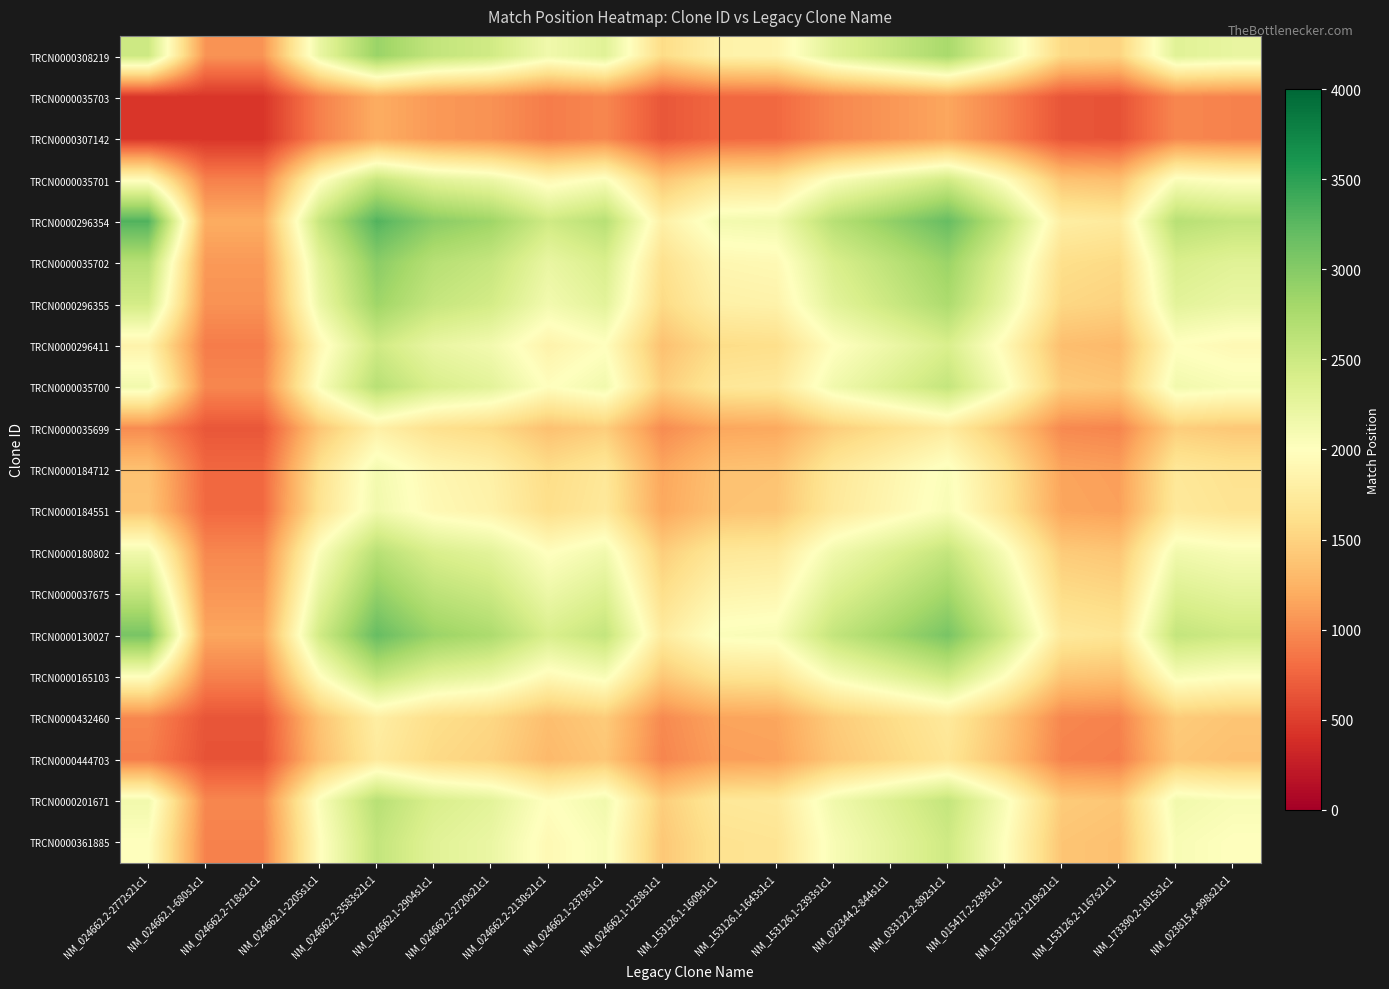

Reading right to left, what are all the values shown in this chart?

TRCN0000308219: NM_023815.4-998s21c1=2233.0	NM_173390.2-1815s1c1=2309.3	NM_153126.2-1167s21c1=1509.2	NM_153126.2-1219s21c1=1551.5	NM_015417.2-239s1c1=2233.0	NM_033122.2-892s1c1=2769.5	NM_022344.2-844s1c1=2535.6	NM_153126.1-2393s1c1=2309.3	NM_153126.1-1643s1c1=1861.2	NM_153126.1-1609s1c1=1838.2	NM_024662.1-1238s1c1=1575.4	NM_024662.1-2379s1c1=2307.7	NM_024662.2-2130s21c1=2147.1	NM_024662.2-2720s21c1=2465.9	NM_024662.1-2904s1c1=2575.6	NM_024662.2-3583s21c1=2869.0	NM_024662.1-2205s1c1=2211.7	NM_024662.2-718s21c1=1044.7	NM_024662.1-680s1c1=1044.7	NM_024662.2-2772s21c1=2492.0
TRCN0000035703: NM_023815.4-998s21c1=936.2	NM_173390.2-1815s1c1=968.2	NM_153126.2-1167s21c1=632.7	NM_153126.2-1219s21c1=650.5	NM_015417.2-239s1c1=936.2	NM_033122.2-892s1c1=1161.1	NM_022344.2-844s1c1=1063.0	NM_153126.1-2393s1c1=968.2	NM_153126.1-1643s1c1=780.3	NM_153126.1-1609s1c1=770.7	NM_024662.1-1238s1c1=660.5	NM_024662.1-2379s1c1=967.5	NM_024662.2-2130s21c1=900.2	NM_024662.2-2720s21c1=1033.8	NM_024662.1-2904s1c1=1079.8	NM_024662.2-3583s21c1=1202.8	NM_024662.1-2205s1c1=927.3	NM_024662.2-718s21c1=438.0	NM_024662.1-680s1c1=438.0	NM_024662.2-2772s21c1=438.0
TRCN0000307142: NM_023815.4-998s21c1=936.2	NM_173390.2-1815s1c1=968.2	NM_153126.2-1167s21c1=632.7	NM_153126.2-1219s21c1=650.5	NM_015417.2-239s1c1=936.2	NM_033122.2-892s1c1=1161.1	NM_022344.2-844s1c1=1063.0	NM_153126.1-2393s1c1=968.2	NM_153126.1-1643s1c1=780.3	NM_153126.1-1609s1c1=770.7	NM_024662.1-1238s1c1=660.5	NM_024662.1-2379s1c1=967.5	NM_024662.2-2130s21c1=900.2	NM_024662.2-2720s21c1=1033.8	NM_024662.1-2904s1c1=1079.8	NM_024662.2-3583s21c1=1202.8	NM_024662.1-2205s1c1=927.3	NM_024662.2-718s21c1=438.0	NM_024662.1-680s1c1=438.0	NM_024662.2-2772s21c1=438.0
TRCN0000035701: NM_023815.4-998s21c1=1981.9	NM_173390.2-1815s1c1=2049.6	NM_153126.2-1167s21c1=1339.5	NM_153126.2-1219s21c1=1377.0	NM_015417.2-239s1c1=1981.9	NM_033122.2-892s1c1=2458.1	NM_022344.2-844s1c1=2250.5	NM_153126.1-2393s1c1=2049.6	NM_153126.1-1643s1c1=1651.8	NM_153126.1-1609s1c1=1631.5	NM_024662.1-1238s1c1=1398.3	NM_024662.1-2379s1c1=2048.2	NM_024662.2-2130s21c1=1905.7	NM_024662.2-2720s21c1=2188.5	NM_024662.1-2904s1c1=2285.9	NM_024662.2-3583s21c1=2546.3	NM_024662.1-2205s1c1=1963.0	NM_024662.2-718s21c1=927.3	NM_024662.1-680s1c1=927.3	NM_024662.2-2772s21c1=1963.0
TRCN0000296354: NM_023815.4-998s21c1=2570.9	NM_173390.2-1815s1c1=2658.7	NM_153126.2-1167s21c1=1737.5	NM_153126.2-1219s21c1=1786.3	NM_015417.2-239s1c1=2570.9	NM_033122.2-892s1c1=3188.5	NM_022344.2-844s1c1=2919.2	NM_153126.1-2393s1c1=2658.7	NM_153126.1-1643s1c1=2142.7	NM_153126.1-1609s1c1=2116.3	NM_024662.1-1238s1c1=1813.8	NM_024662.1-2379s1c1=2656.8	NM_024662.2-2130s21c1=2472.0	NM_024662.2-2720s21c1=2838.9	NM_024662.1-2904s1c1=2965.2	NM_024662.2-3583s21c1=3303.0	NM_024662.1-2205s1c1=2546.3	NM_024662.2-718s21c1=1202.8	NM_024662.1-680s1c1=1202.8	NM_024662.2-2772s21c1=3303.0
TRCN0000035702: NM_023815.4-998s21c1=2308.0	NM_173390.2-1815s1c1=2386.8	NM_153126.2-1167s21c1=1559.8	NM_153126.2-1219s21c1=1603.6	NM_015417.2-239s1c1=2308.0	NM_033122.2-892s1c1=2862.5	NM_022344.2-844s1c1=2620.7	NM_153126.1-2393s1c1=2386.8	NM_153126.1-1643s1c1=1923.6	NM_153126.1-1609s1c1=1899.9	NM_024662.1-1238s1c1=1628.3	NM_024662.1-2379s1c1=2385.1	NM_024662.2-2130s21c1=2219.2	NM_024662.2-2720s21c1=2548.6	NM_024662.1-2904s1c1=2662.0	NM_024662.2-3583s21c1=2965.2	NM_024662.1-2205s1c1=2285.9	NM_024662.2-718s21c1=1079.8	NM_024662.1-680s1c1=1079.8	NM_024662.2-2772s21c1=2662.0
TRCN0000296355: NM_023815.4-998s21c1=2209.6	NM_173390.2-1815s1c1=2285.1	NM_153126.2-1167s21c1=1493.4	NM_153126.2-1219s21c1=1535.3	NM_015417.2-239s1c1=2209.6	NM_033122.2-892s1c1=2740.5	NM_022344.2-844s1c1=2509.0	NM_153126.1-2393s1c1=2285.1	NM_153126.1-1643s1c1=1841.6	NM_153126.1-1609s1c1=1819.0	NM_024662.1-1238s1c1=1558.9	NM_024662.1-2379s1c1=2283.5	NM_024662.2-2130s21c1=2124.6	NM_024662.2-2720s21c1=2440.0	NM_024662.1-2904s1c1=2548.6	NM_024662.2-3583s21c1=2838.9	NM_024662.1-2205s1c1=2188.5	NM_024662.2-718s21c1=1033.8	NM_024662.1-680s1c1=1033.8	NM_024662.2-2772s21c1=2440.0
TRCN0000296411: NM_023815.4-998s21c1=1924.0	NM_173390.2-1815s1c1=1989.7	NM_153126.2-1167s21c1=1300.3	NM_153126.2-1219s21c1=1336.8	NM_015417.2-239s1c1=1924.0	NM_033122.2-892s1c1=2386.3	NM_022344.2-844s1c1=2184.7	NM_153126.1-2393s1c1=1989.7	NM_153126.1-1643s1c1=1603.6	NM_153126.1-1609s1c1=1583.9	NM_024662.1-1238s1c1=1357.4	NM_024662.1-2379s1c1=1988.3	NM_024662.2-2130s21c1=1850.0	NM_024662.2-2720s21c1=2124.6	NM_024662.1-2904s1c1=2219.2	NM_024662.2-3583s21c1=2472.0	NM_024662.1-2205s1c1=1905.7	NM_024662.2-718s21c1=900.2	NM_024662.1-680s1c1=900.2	NM_024662.2-2772s21c1=1850.0
TRCN0000035700: NM_023815.4-998s21c1=2067.9	NM_173390.2-1815s1c1=2138.5	NM_153126.2-1167s21c1=1397.6	NM_153126.2-1219s21c1=1436.8	NM_015417.2-239s1c1=2067.9	NM_033122.2-892s1c1=2564.7	NM_022344.2-844s1c1=2348.1	NM_153126.1-2393s1c1=2138.5	NM_153126.1-1643s1c1=1723.5	NM_153126.1-1609s1c1=1702.3	NM_024662.1-1238s1c1=1458.9	NM_024662.1-2379s1c1=2137.0	NM_024662.2-2130s21c1=1988.3	NM_024662.2-2720s21c1=2283.5	NM_024662.1-2904s1c1=2385.1	NM_024662.2-3583s21c1=2656.8	NM_024662.1-2205s1c1=2048.2	NM_024662.2-718s21c1=967.5	NM_024662.1-680s1c1=967.5	NM_024662.2-2772s21c1=2137.0
TRCN0000035699: NM_023815.4-998s21c1=1411.7	NM_173390.2-1815s1c1=1459.9	NM_153126.2-1167s21c1=954.1	NM_153126.2-1219s21c1=980.9	NM_015417.2-239s1c1=1411.7	NM_033122.2-892s1c1=1750.9	NM_022344.2-844s1c1=1603.0	NM_153126.1-2393s1c1=1459.9	NM_153126.1-1643s1c1=1176.6	NM_153126.1-1609s1c1=1162.1	NM_024662.1-1238s1c1=996.0	NM_024662.1-2379s1c1=1458.9	NM_024662.2-2130s21c1=1357.4	NM_024662.2-2720s21c1=1558.9	NM_024662.1-2904s1c1=1628.3	NM_024662.2-3583s21c1=1813.8	NM_024662.1-2205s1c1=1398.3	NM_024662.2-718s21c1=660.5	NM_024662.1-680s1c1=660.5	NM_024662.2-2772s21c1=996.0
TRCN0000184712: NM_023815.4-998s21c1=1647.2	NM_173390.2-1815s1c1=1703.5	NM_153126.2-1167s21c1=1113.3	NM_153126.2-1219s21c1=1144.5	NM_015417.2-239s1c1=1647.2	NM_033122.2-892s1c1=2043.0	NM_022344.2-844s1c1=1870.4	NM_153126.1-2393s1c1=1703.5	NM_153126.1-1643s1c1=1372.9	NM_153126.1-1609s1c1=1356.0	NM_024662.1-1238s1c1=1162.1	NM_024662.1-2379s1c1=1702.3	NM_024662.2-2130s21c1=1583.9	NM_024662.2-2720s21c1=1819.0	NM_024662.1-2904s1c1=1899.9	NM_024662.2-3583s21c1=2116.3	NM_024662.1-2205s1c1=1631.5	NM_024662.2-718s21c1=770.7	NM_024662.1-680s1c1=770.7	NM_024662.2-2772s21c1=1356.0
TRCN0000184551: NM_023815.4-998s21c1=1667.7	NM_173390.2-1815s1c1=1724.7	NM_153126.2-1167s21c1=1127.1	NM_153126.2-1219s21c1=1158.8	NM_015417.2-239s1c1=1667.7	NM_033122.2-892s1c1=2068.4	NM_022344.2-844s1c1=1893.7	NM_153126.1-2393s1c1=1724.7	NM_153126.1-1643s1c1=1390.0	NM_153126.1-1609s1c1=1372.9	NM_024662.1-1238s1c1=1176.6	NM_024662.1-2379s1c1=1723.5	NM_024662.2-2130s21c1=1603.6	NM_024662.2-2720s21c1=1841.6	NM_024662.1-2904s1c1=1923.6	NM_024662.2-3583s21c1=2142.7	NM_024662.1-2205s1c1=1651.8	NM_024662.2-718s21c1=780.3	NM_024662.1-680s1c1=780.3	NM_024662.2-2772s21c1=1390.0
TRCN0000180802: NM_023815.4-998s21c1=2069.3	NM_173390.2-1815s1c1=2140.0	NM_153126.2-1167s21c1=1398.6	NM_153126.2-1219s21c1=1437.8	NM_015417.2-239s1c1=2069.3	NM_033122.2-892s1c1=2566.5	NM_022344.2-844s1c1=2349.7	NM_153126.1-2393s1c1=2140.0	NM_153126.1-1643s1c1=1724.7	NM_153126.1-1609s1c1=1703.5	NM_024662.1-1238s1c1=1459.9	NM_024662.1-2379s1c1=2138.5	NM_024662.2-2130s21c1=1989.7	NM_024662.2-2720s21c1=2285.1	NM_024662.1-2904s1c1=2386.8	NM_024662.2-3583s21c1=2658.7	NM_024662.1-2205s1c1=2049.6	NM_024662.2-718s21c1=968.2	NM_024662.1-680s1c1=968.2	NM_024662.2-2772s21c1=2140.0
TRCN0000037675: NM_023815.4-998s21c1=2272.1	NM_173390.2-1815s1c1=2349.7	NM_153126.2-1167s21c1=1535.6	NM_153126.2-1219s21c1=1578.7	NM_015417.2-239s1c1=2272.1	NM_033122.2-892s1c1=2818.0	NM_022344.2-844s1c1=2580.0	NM_153126.1-2393s1c1=2349.7	NM_153126.1-1643s1c1=1893.7	NM_153126.1-1609s1c1=1870.4	NM_024662.1-1238s1c1=1603.0	NM_024662.1-2379s1c1=2348.1	NM_024662.2-2130s21c1=2184.7	NM_024662.2-2720s21c1=2509.0	NM_024662.1-2904s1c1=2620.7	NM_024662.2-3583s21c1=2919.2	NM_024662.1-2205s1c1=2250.5	NM_024662.2-718s21c1=1063.0	NM_024662.1-680s1c1=1063.0	NM_024662.2-2772s21c1=2580.0
TRCN0000130027: NM_023815.4-998s21c1=2481.7	NM_173390.2-1815s1c1=2566.5	NM_153126.2-1167s21c1=1677.3	NM_153126.2-1219s21c1=1724.3	NM_015417.2-239s1c1=2481.7	NM_033122.2-892s1c1=3078.0	NM_022344.2-844s1c1=2818.0	NM_153126.1-2393s1c1=2566.5	NM_153126.1-1643s1c1=2068.4	NM_153126.1-1609s1c1=2043.0	NM_024662.1-1238s1c1=1750.9	NM_024662.1-2379s1c1=2564.7	NM_024662.2-2130s21c1=2386.3	NM_024662.2-2720s21c1=2740.5	NM_024662.1-2904s1c1=2862.5	NM_024662.2-3583s21c1=3188.5	NM_024662.1-2205s1c1=2458.1	NM_024662.2-718s21c1=1161.1	NM_024662.1-680s1c1=1161.1	NM_024662.2-2772s21c1=3078.0
TRCN0000165103: NM_023815.4-998s21c1=2001.0	NM_173390.2-1815s1c1=2069.3	NM_153126.2-1167s21c1=1352.4	NM_153126.2-1219s21c1=1390.3	NM_015417.2-239s1c1=2001.0	NM_033122.2-892s1c1=2481.7	NM_022344.2-844s1c1=2272.1	NM_153126.1-2393s1c1=2069.3	NM_153126.1-1643s1c1=1667.7	NM_153126.1-1609s1c1=1647.2	NM_024662.1-1238s1c1=1411.7	NM_024662.1-2379s1c1=2067.9	NM_024662.2-2130s21c1=1924.0	NM_024662.2-2720s21c1=2209.6	NM_024662.1-2904s1c1=2308.0	NM_024662.2-3583s21c1=2570.9	NM_024662.1-2205s1c1=1981.9	NM_024662.2-718s21c1=936.2	NM_024662.1-680s1c1=936.2	NM_024662.2-2772s21c1=2001.0
TRCN0000432460: NM_023815.4-998s21c1=1390.3	NM_173390.2-1815s1c1=1437.8	NM_153126.2-1167s21c1=939.6	NM_153126.2-1219s21c1=966.0	NM_015417.2-239s1c1=1390.3	NM_033122.2-892s1c1=1724.3	NM_022344.2-844s1c1=1578.7	NM_153126.1-2393s1c1=1437.8	NM_153126.1-1643s1c1=1158.8	NM_153126.1-1609s1c1=1144.5	NM_024662.1-1238s1c1=980.9	NM_024662.1-2379s1c1=1436.8	NM_024662.2-2130s21c1=1336.8	NM_024662.2-2720s21c1=1535.3	NM_024662.1-2904s1c1=1603.6	NM_024662.2-3583s21c1=1786.3	NM_024662.1-2205s1c1=1377.0	NM_024662.2-718s21c1=650.5	NM_024662.1-680s1c1=650.5	NM_024662.2-2772s21c1=966.0
TRCN0000444703: NM_023815.4-998s21c1=1352.4	NM_173390.2-1815s1c1=1398.6	NM_153126.2-1167s21c1=914.0	NM_153126.2-1219s21c1=939.6	NM_015417.2-239s1c1=1352.4	NM_033122.2-892s1c1=1677.3	NM_022344.2-844s1c1=1535.6	NM_153126.1-2393s1c1=1398.6	NM_153126.1-1643s1c1=1127.1	NM_153126.1-1609s1c1=1113.3	NM_024662.1-1238s1c1=954.1	NM_024662.1-2379s1c1=1397.6	NM_024662.2-2130s21c1=1300.3	NM_024662.2-2720s21c1=1493.4	NM_024662.1-2904s1c1=1559.8	NM_024662.2-3583s21c1=1737.5	NM_024662.1-2205s1c1=1339.5	NM_024662.2-718s21c1=632.7	NM_024662.1-680s1c1=632.7	NM_024662.2-2772s21c1=914.0
TRCN0000201671: NM_023815.4-998s21c1=2069.3	NM_173390.2-1815s1c1=2140.0	NM_153126.2-1167s21c1=1398.6	NM_153126.2-1219s21c1=1437.8	NM_015417.2-239s1c1=2069.3	NM_033122.2-892s1c1=2566.5	NM_022344.2-844s1c1=2349.7	NM_153126.1-2393s1c1=2140.0	NM_153126.1-1643s1c1=1724.7	NM_153126.1-1609s1c1=1703.5	NM_024662.1-1238s1c1=1459.9	NM_024662.1-2379s1c1=2138.5	NM_024662.2-2130s21c1=1989.7	NM_024662.2-2720s21c1=2285.1	NM_024662.1-2904s1c1=2386.8	NM_024662.2-3583s21c1=2658.7	NM_024662.1-2205s1c1=2049.6	NM_024662.2-718s21c1=968.2	NM_024662.1-680s1c1=968.2	NM_024662.2-2772s21c1=2140.0
TRCN0000361885: NM_023815.4-998s21c1=2001.0	NM_173390.2-1815s1c1=2069.3	NM_153126.2-1167s21c1=1352.4	NM_153126.2-1219s21c1=1390.3	NM_015417.2-239s1c1=2001.0	NM_033122.2-892s1c1=2481.7	NM_022344.2-844s1c1=2272.1	NM_153126.1-2393s1c1=2069.3	NM_153126.1-1643s1c1=1667.7	NM_153126.1-1609s1c1=1647.2	NM_024662.1-1238s1c1=1411.7	NM_024662.1-2379s1c1=2067.9	NM_024662.2-2130s21c1=1924.0	NM_024662.2-2720s21c1=2209.6	NM_024662.1-2904s1c1=2308.0	NM_024662.2-3583s21c1=2570.9	NM_024662.1-2205s1c1=1981.9	NM_024662.2-718s21c1=936.2	NM_024662.1-680s1c1=936.2	NM_024662.2-2772s21c1=2001.0